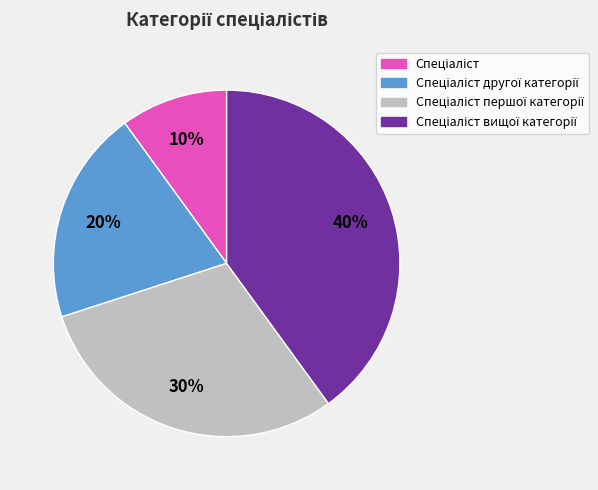

To the nearest percent, what is the average slice percentage?

25%